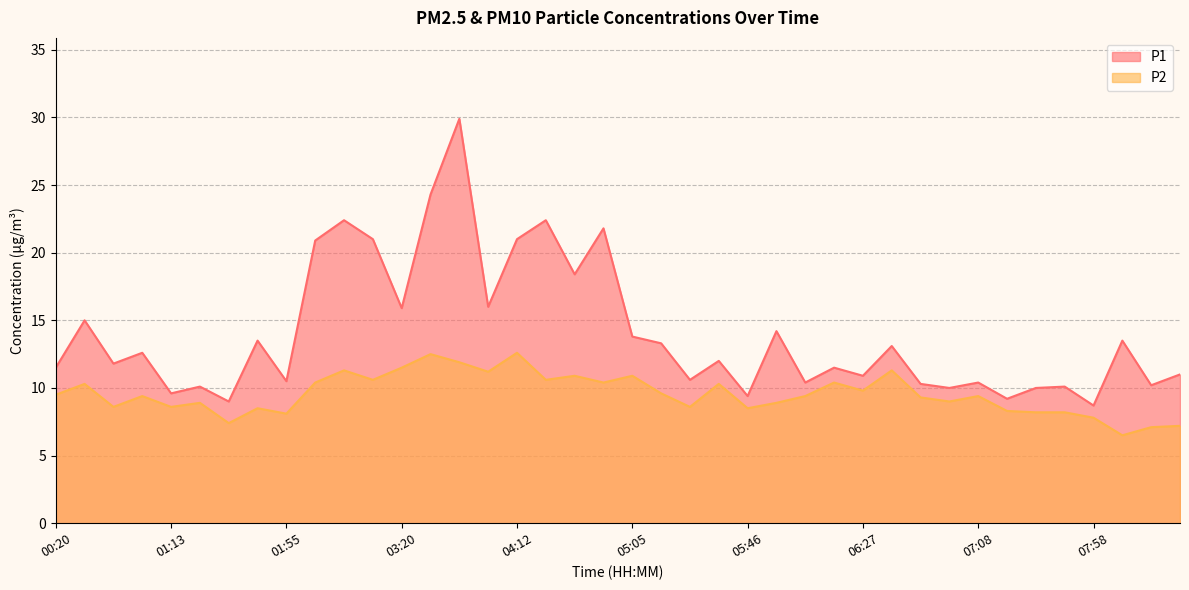

What is the difference between the second highest and second lowest values in the P2 series?

5.4